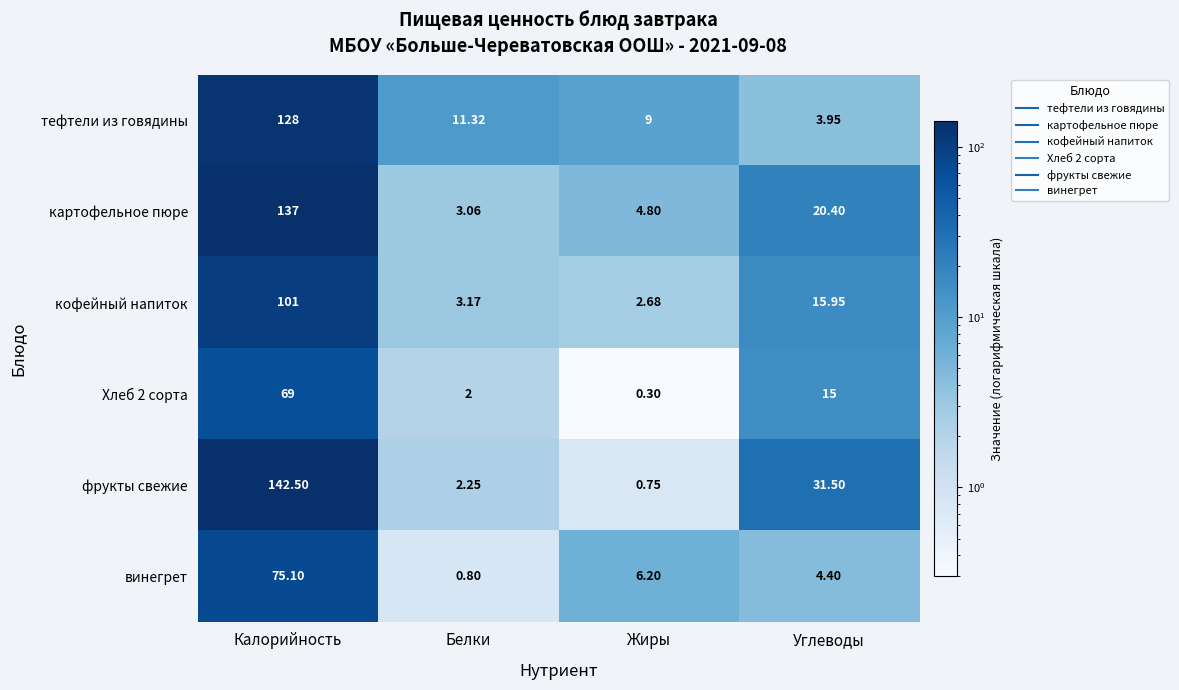

At Калорийность, list the series in order from largest to smallest.

фрукты свежие, картофельное пюре, тефтели из говядины, кофейный напиток, винегрет, Хлеб 2 сорта